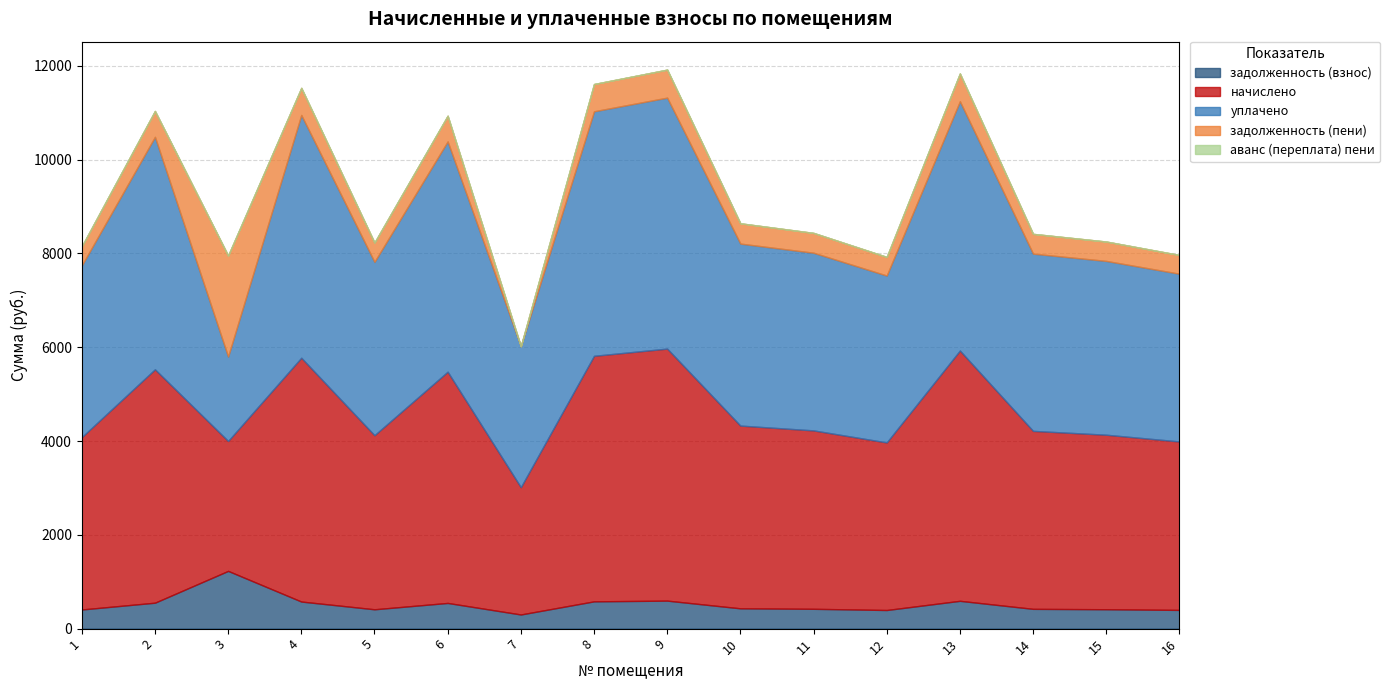

True or false: аванс (переплата) пени and начислено intersect in this chart.

False